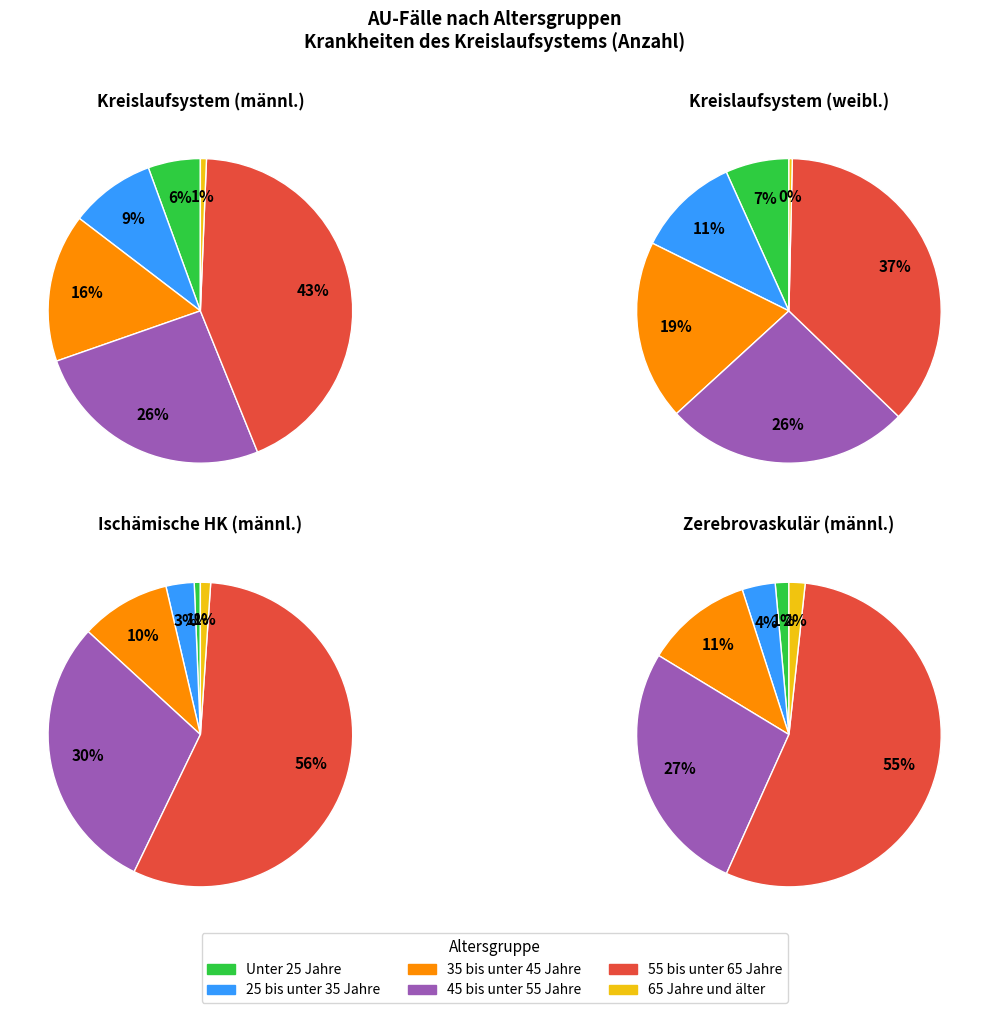

Which slice is the largest?

55 bis unter 65 Jahre